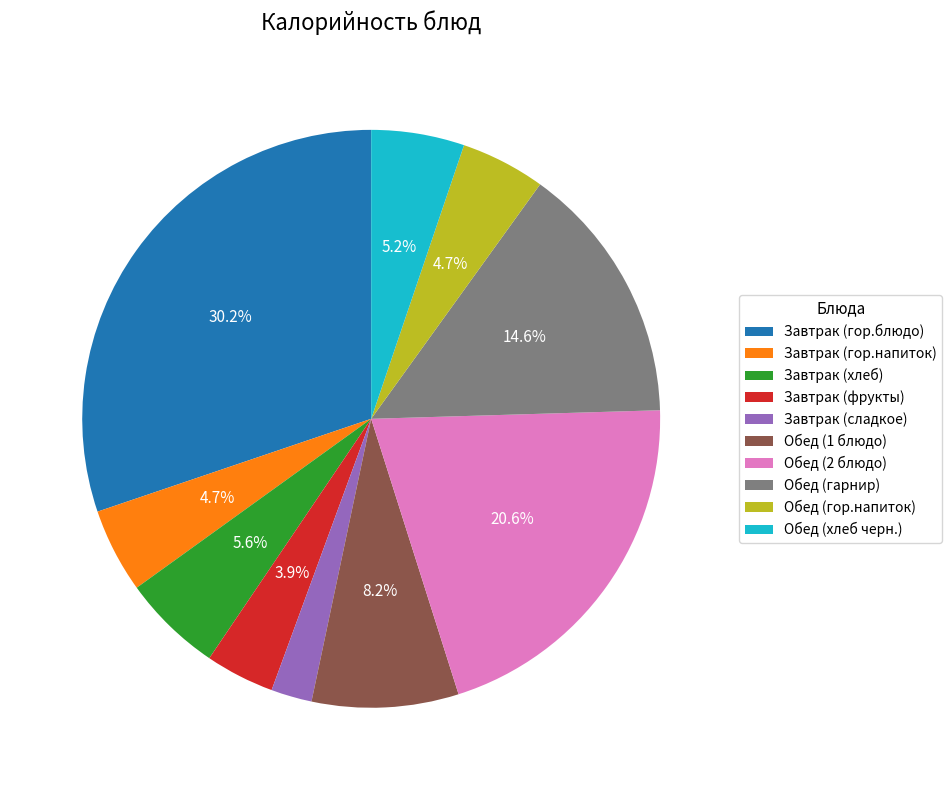

Is there any slice that represents more than half of the pie?

No